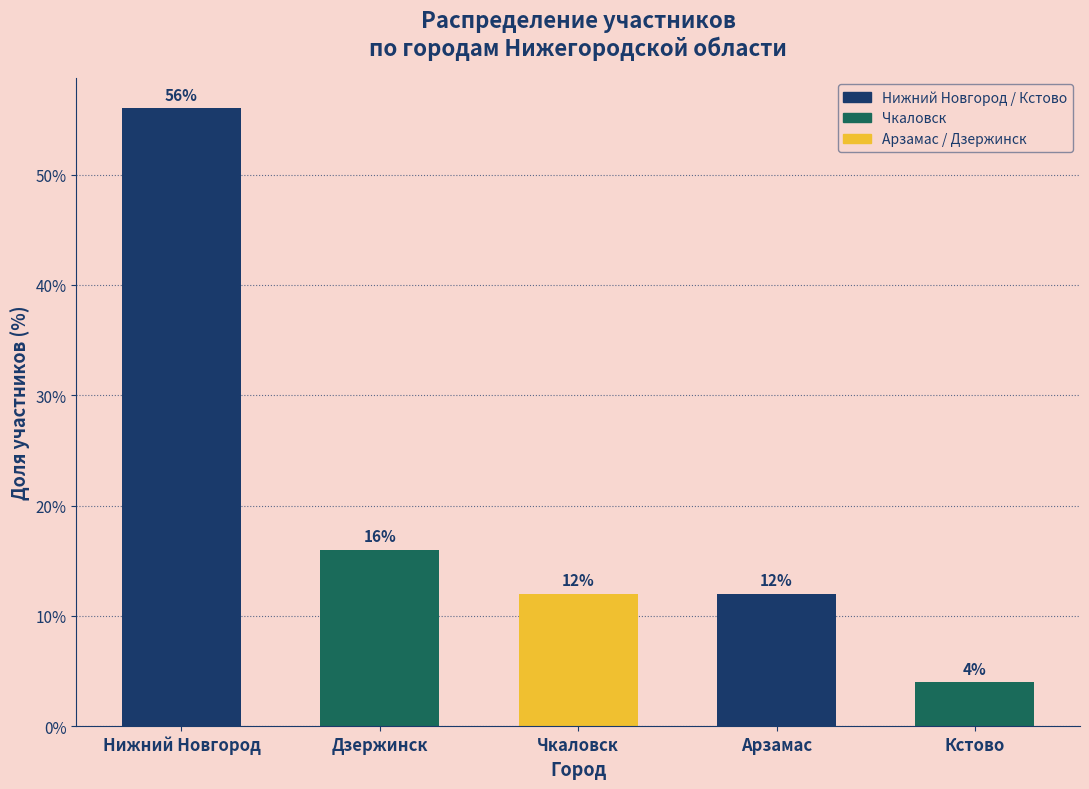

Reading left to right, what are all the values shown in this chart?

Нижний Новгород=56.0	Дзержинск=16.0	Чкаловск=12.0	Арзамас=12.0	Кстово=4.0